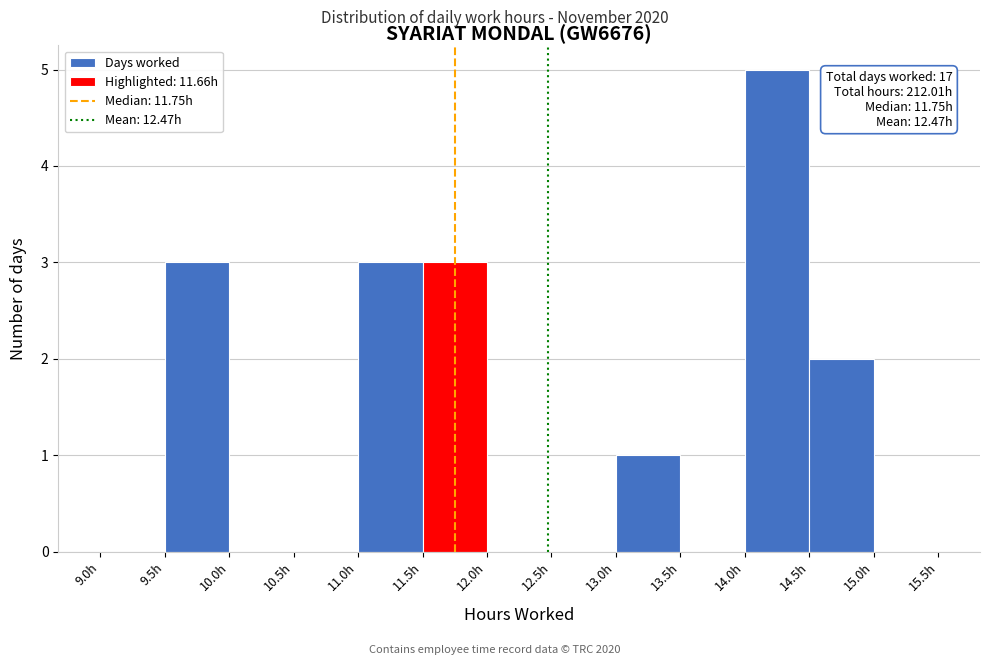

Which range on the x-axis has the tallest bar?

14.0 to 14.5